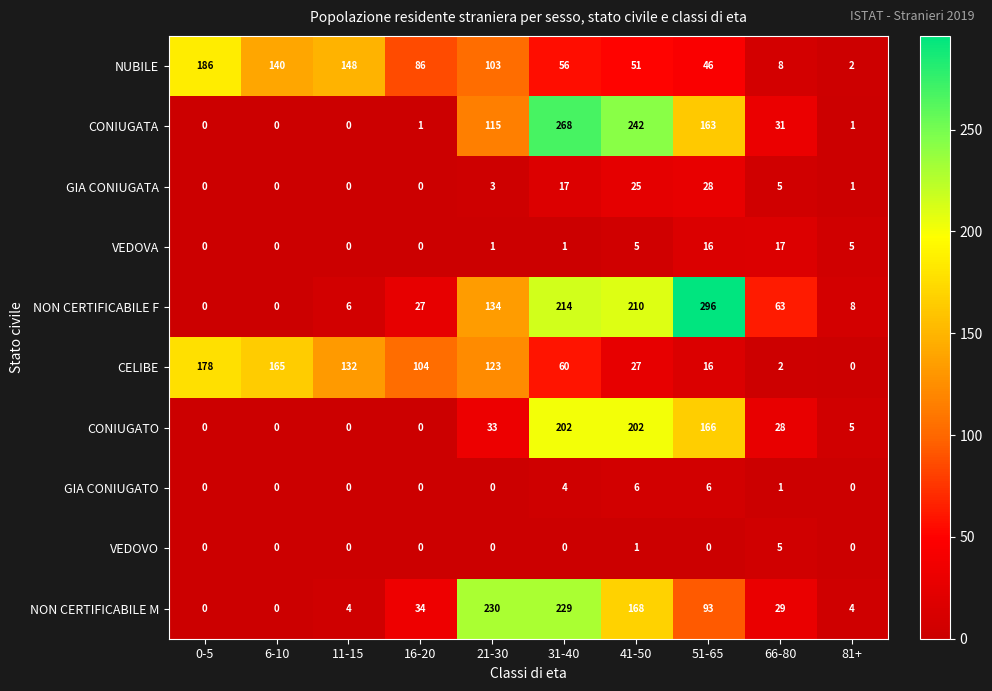

Between 41-50 and 81+, which series saw the biggest shift?

CONIUGATA